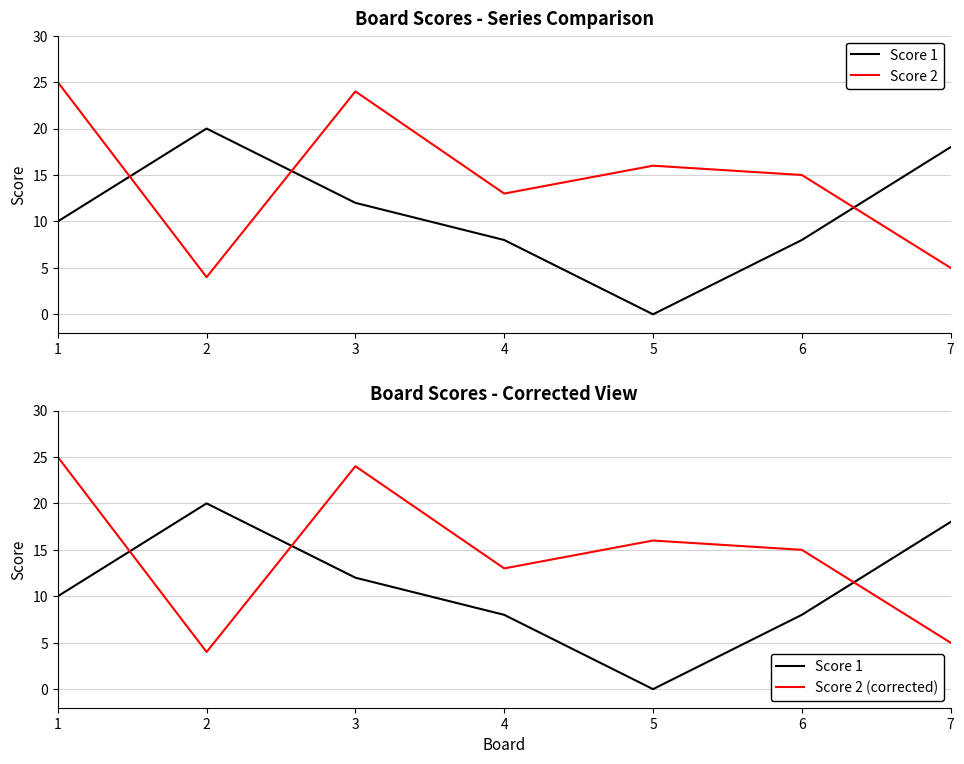

What is the lowest value of the Score 2 series?

4